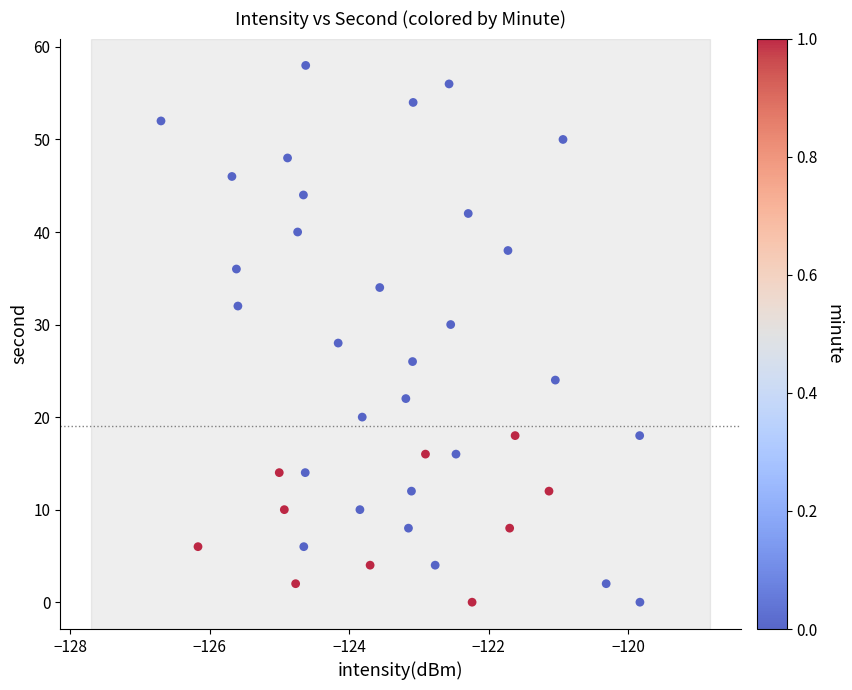

What is the range of Y values (max minus min)?

58